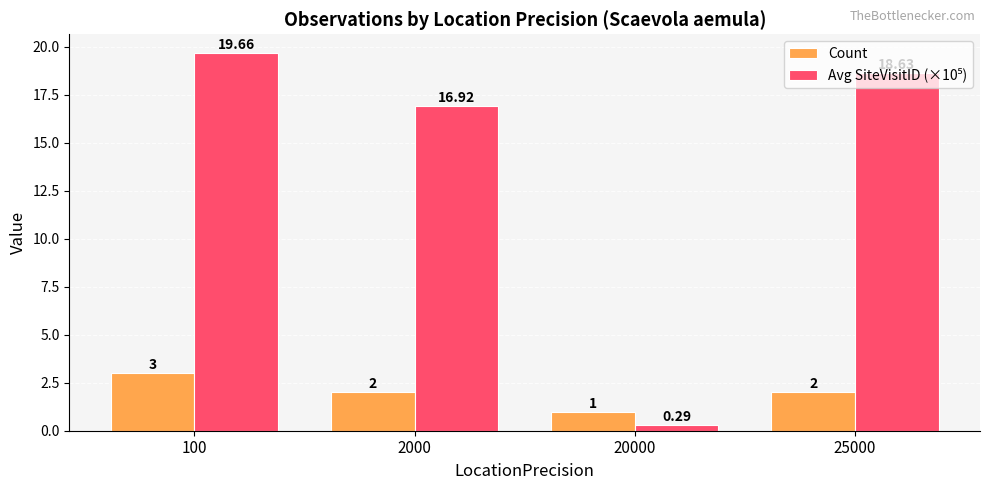

What is the value of the Count bar at the 4th from the left?

2.0